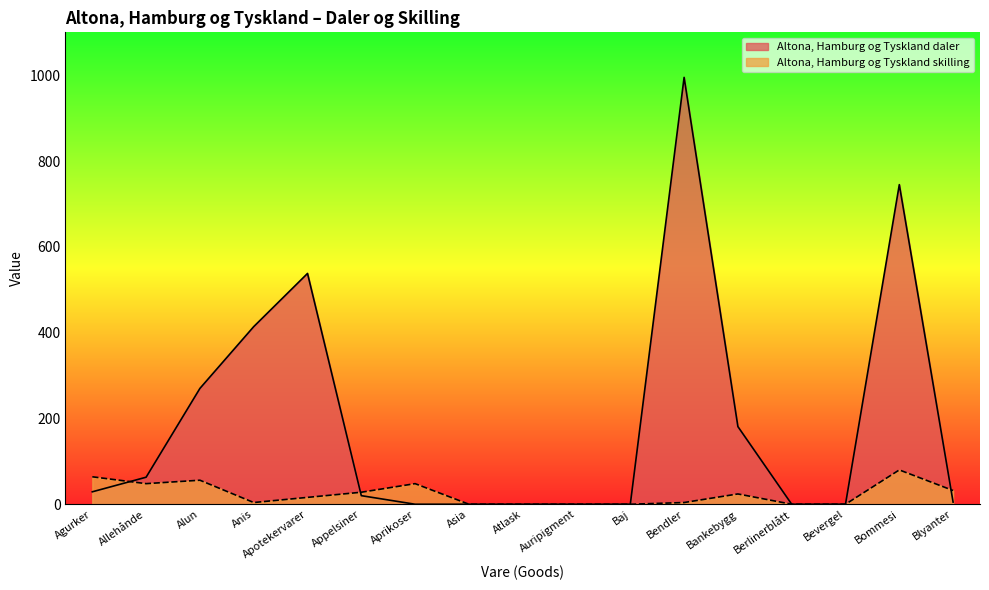

Reading right to left, what are all the values shown in this chart?

Altona, Hamburg og Tyskland daler: 5	745	0	0	181	995	0	0	0	0	0	20	538	414	270	63	29
Altona, Hamburg og Tyskland skilling: 32	80	0	0	24	4	0	0	0	0	48	28	16	4	56	48	64